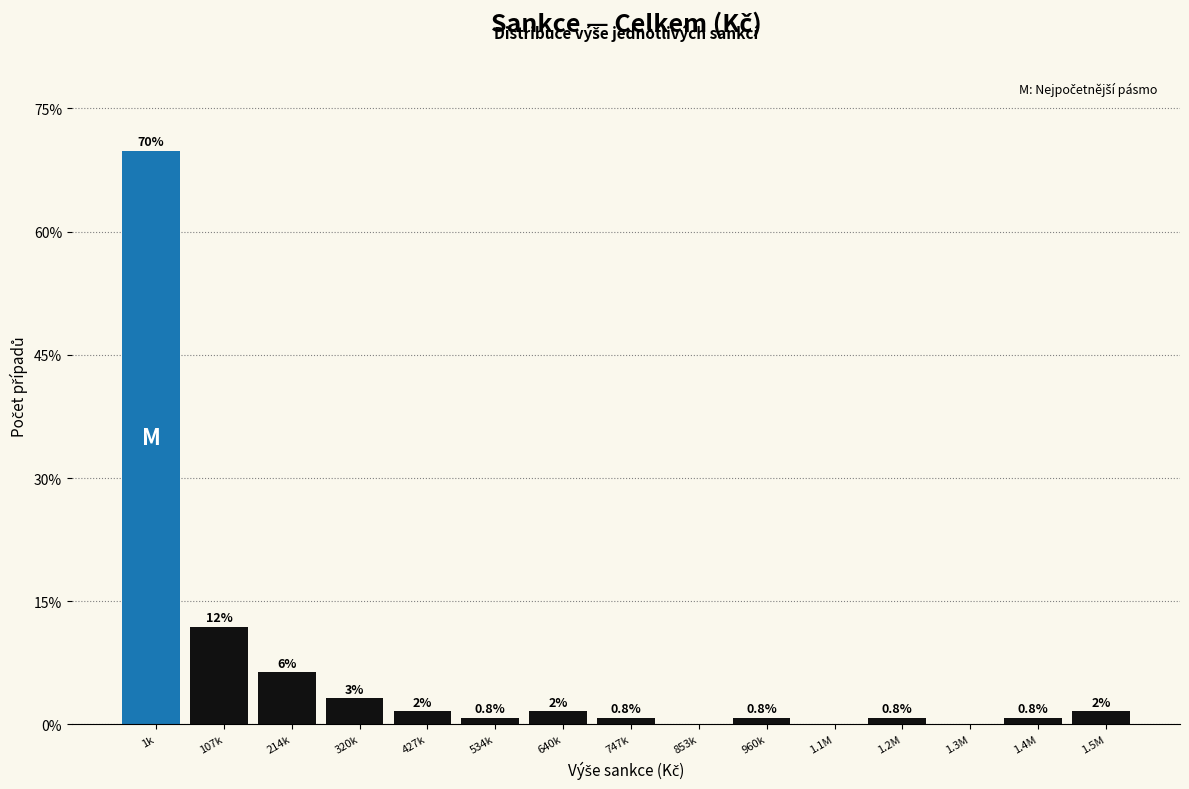

True or false: the data shows 44.3 at 1k.

False